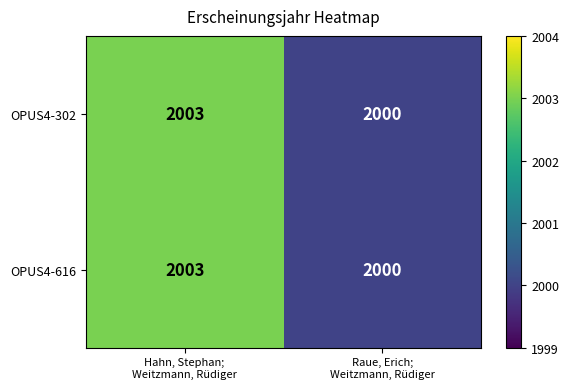

What is the sum of all OPUS4-302 values?

4003